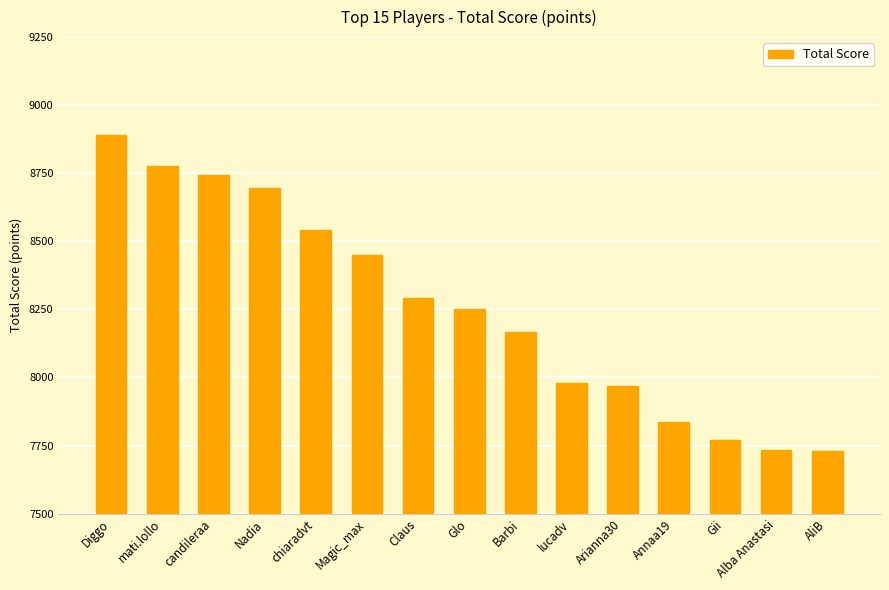

How many bars are there in total?

15